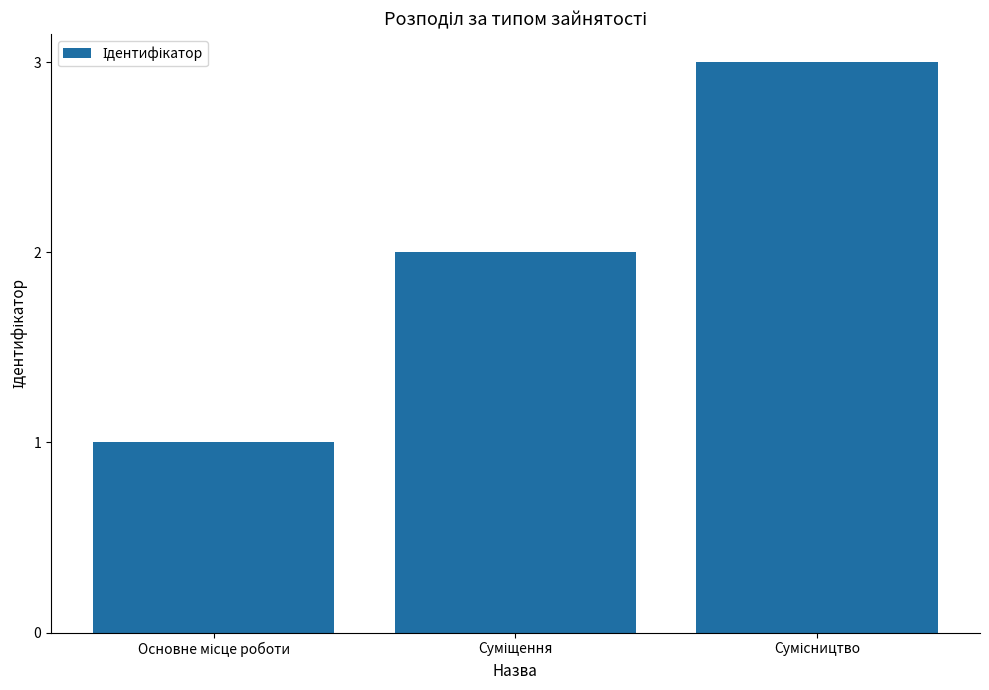

What is the difference between the maximum and minimum values?

2